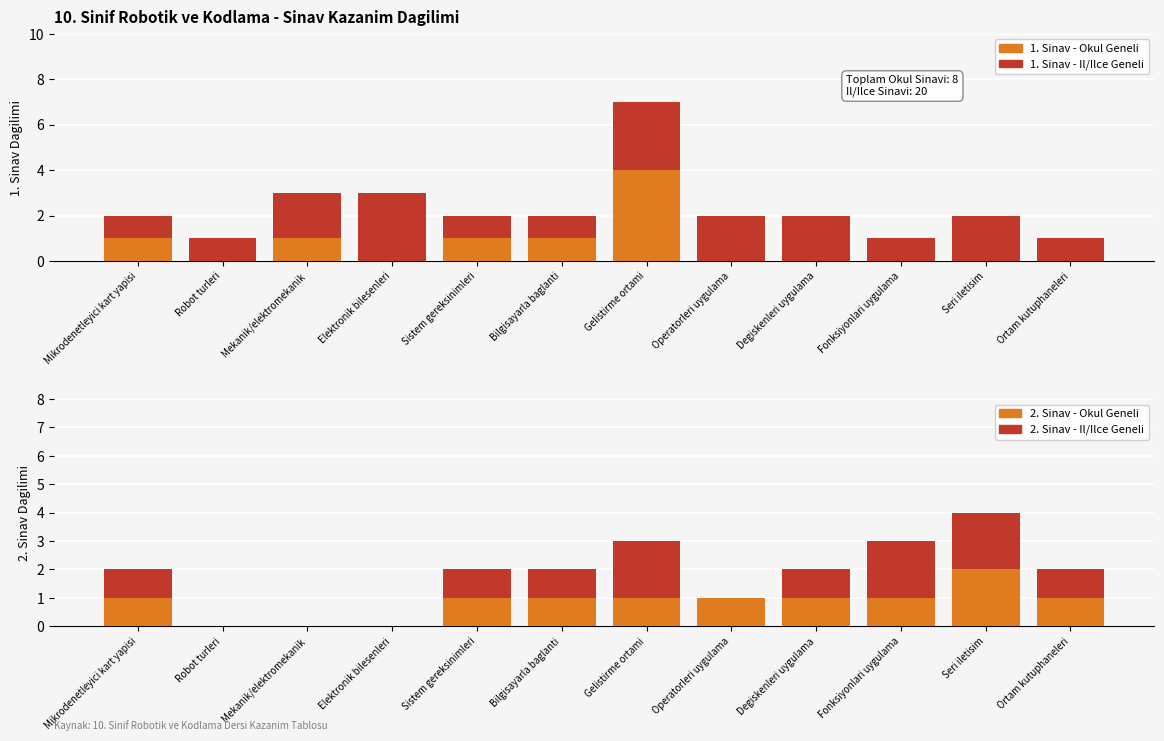

How many bars are there in total?

48